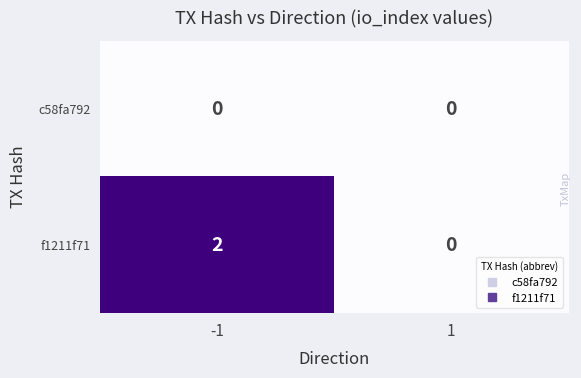

What is the difference between the highest and lowest values at -1?

2